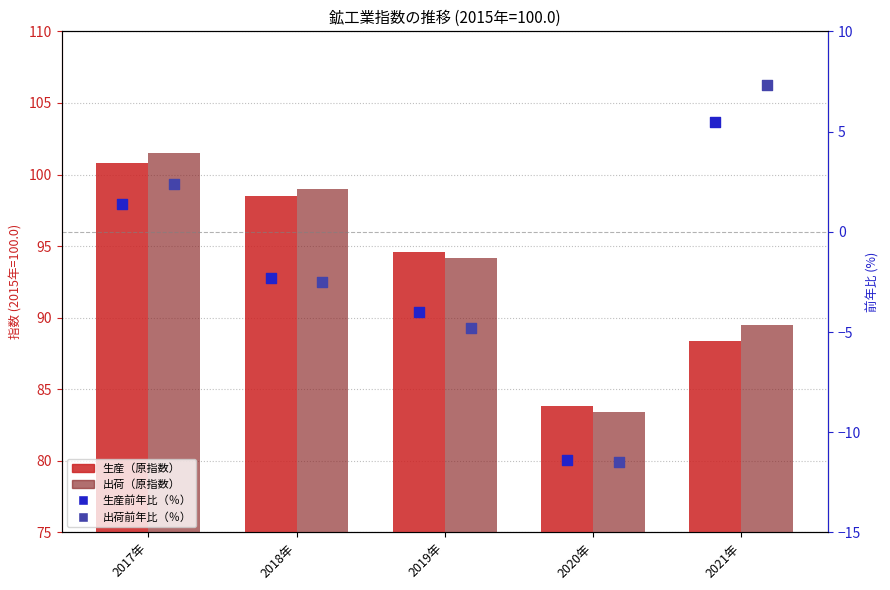

At which category is the sum across all series the highest?

2017年